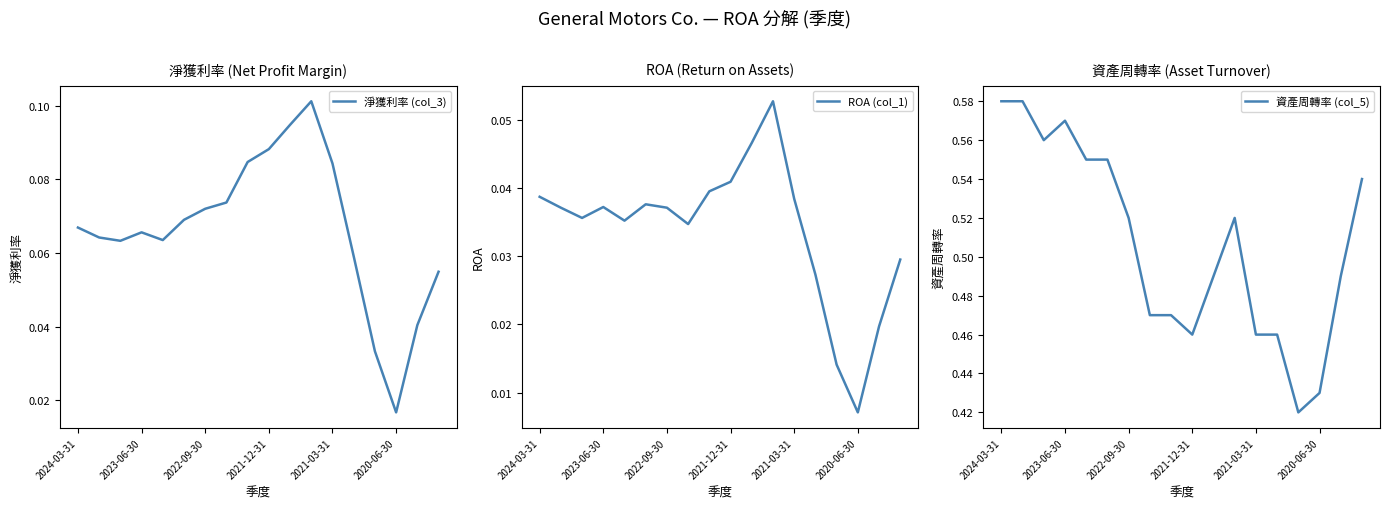

At which label is 淨獲利率 (col_3) closest to 0?

2020-06-30